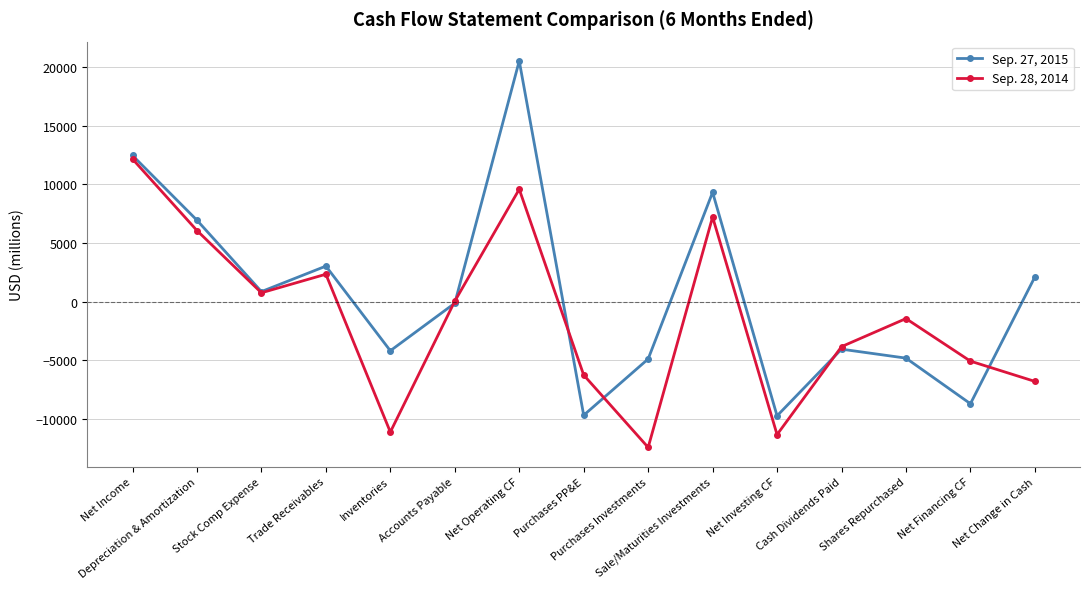

At which label does Sep. 27, 2015 first exceed -121?

Net Income